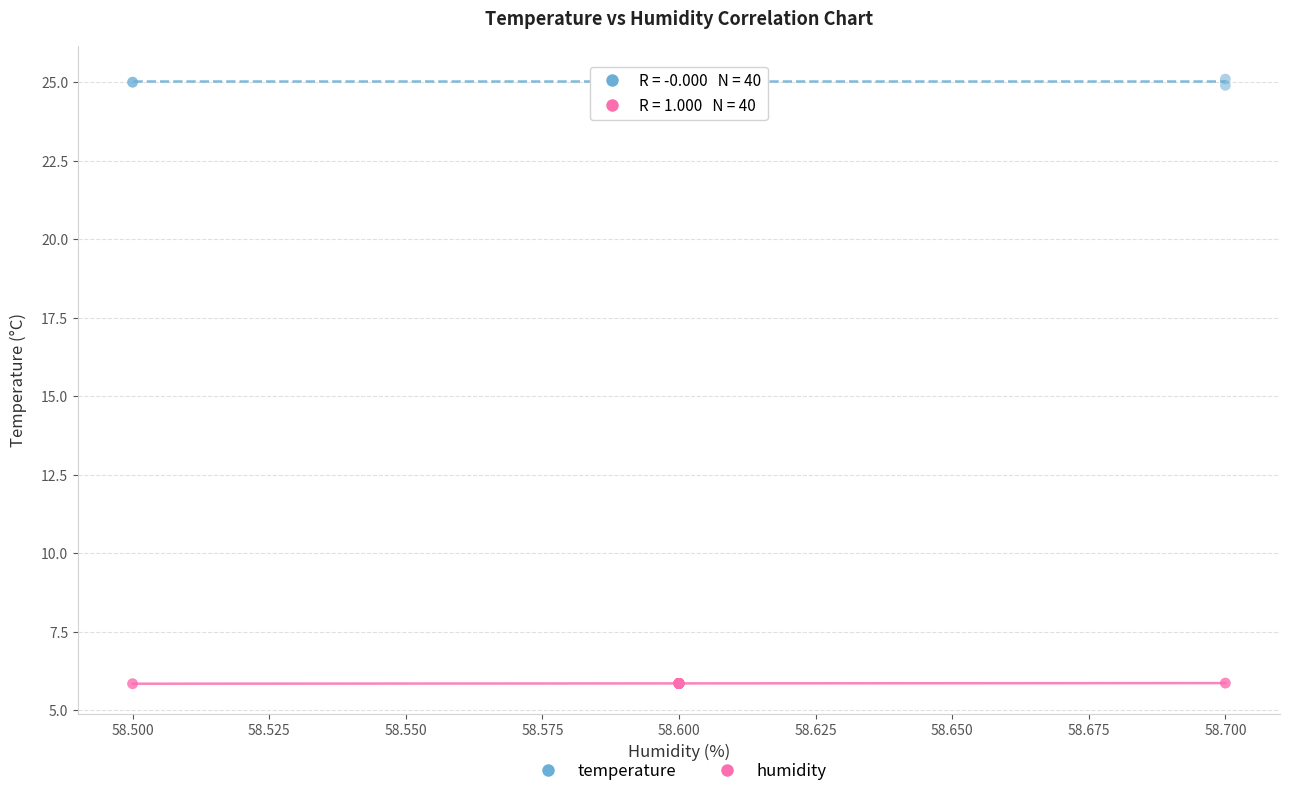

Which series contains the lowest Y value?

humidity